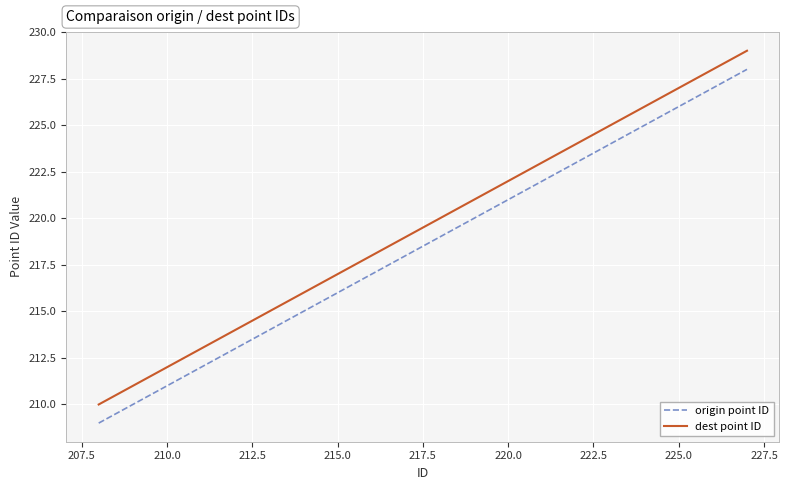

Rank the series by their average value, from lowest to highest.

origin point ID, dest point ID